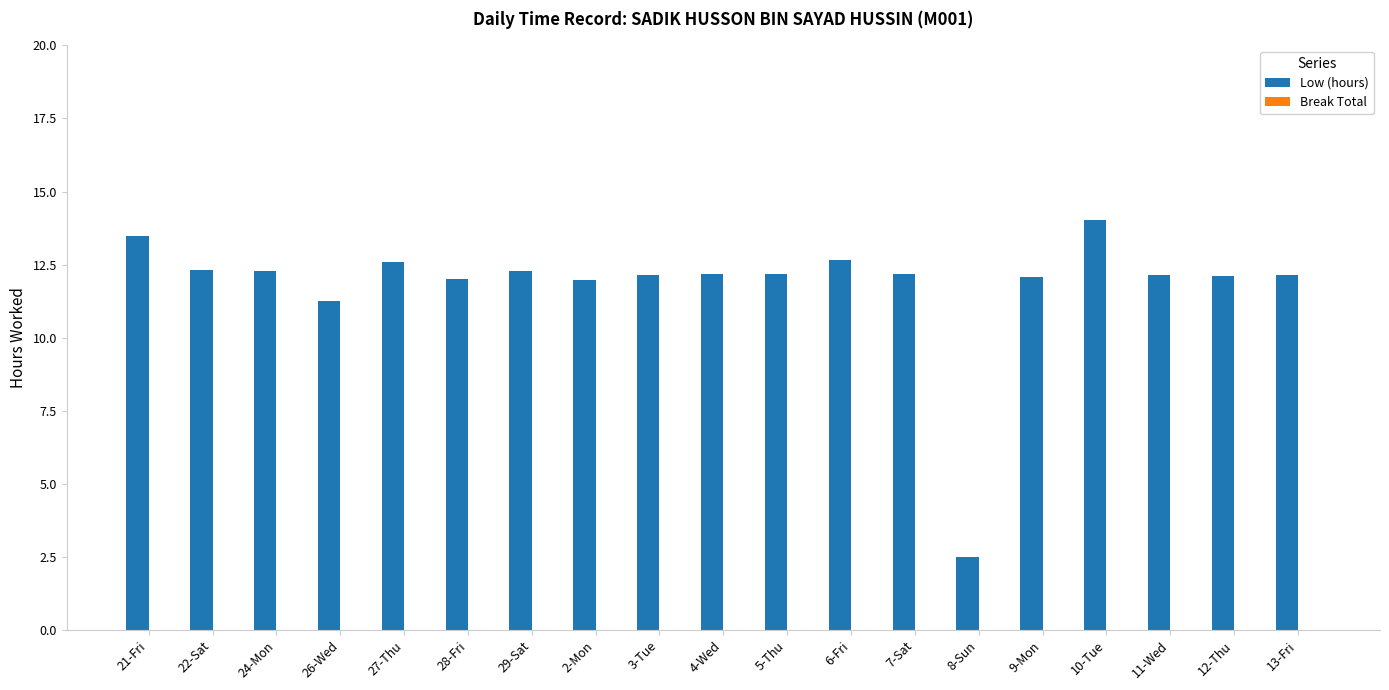

Does the chart contain any negative values?

No